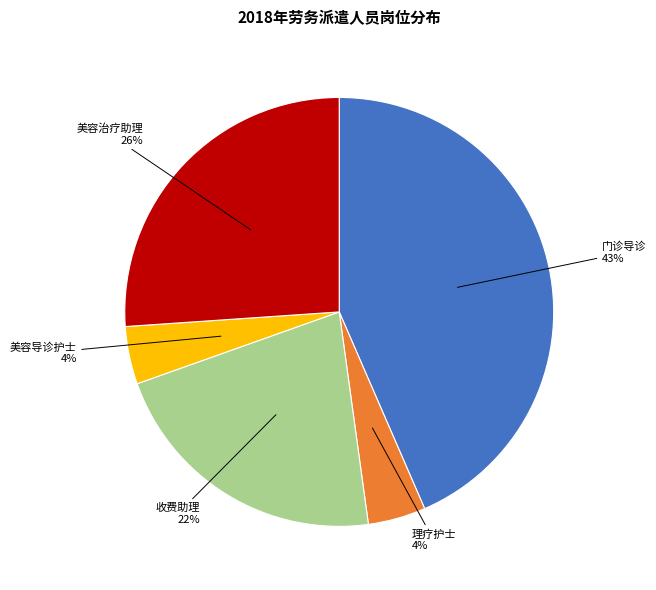

Do 理疗护士 and 门诊导诊 together represent more than half of the pie?

No